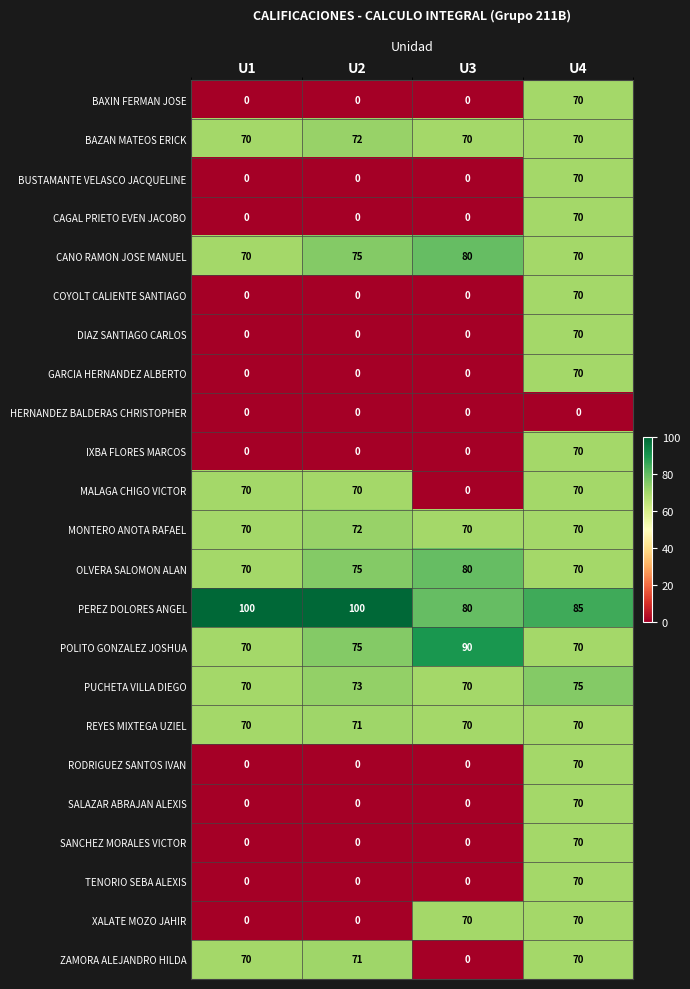

What is the highest value of the SANCHEZ MORALES VICTOR series?

70